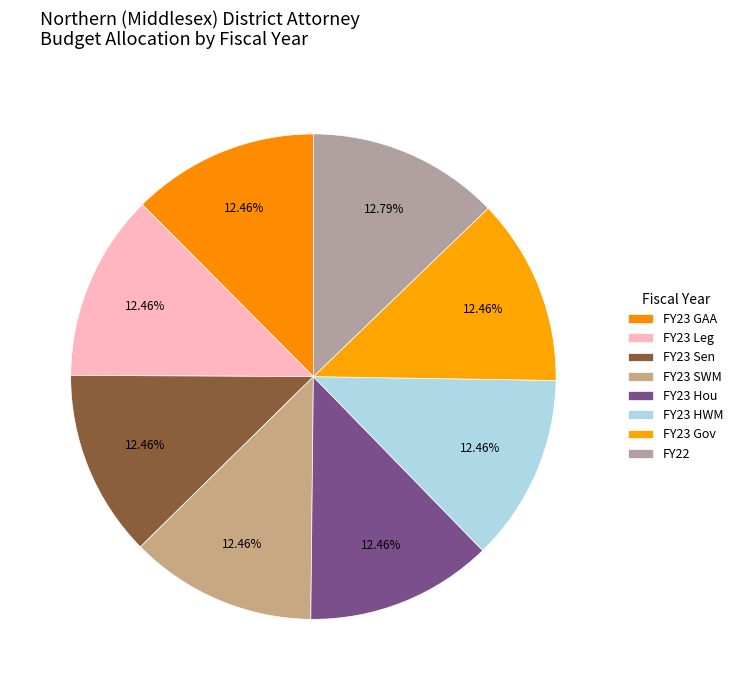

Is there a majority slice in this chart?

No